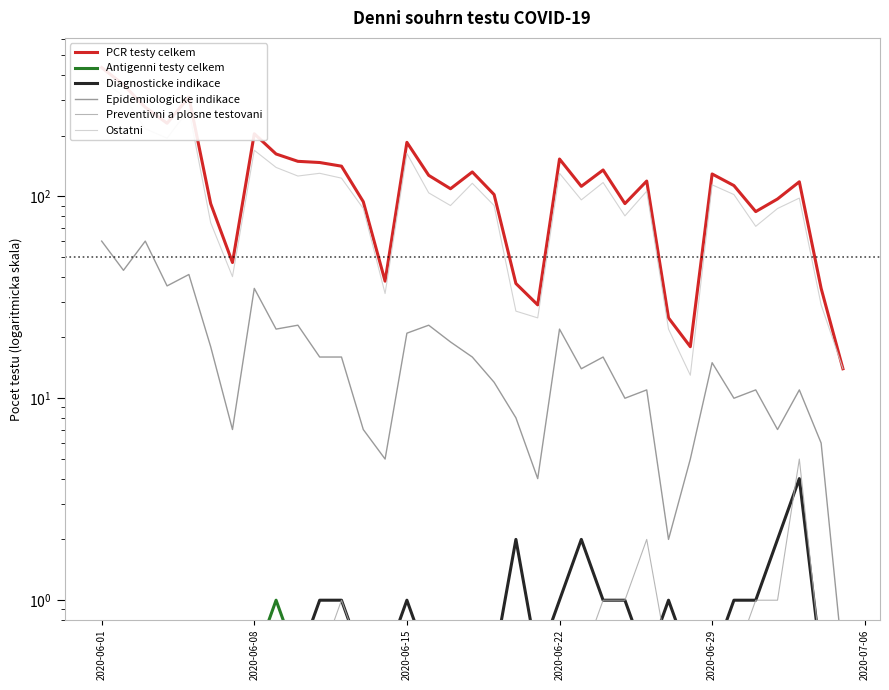

Which label corresponds to the largest value in the chart?

2020-06-01